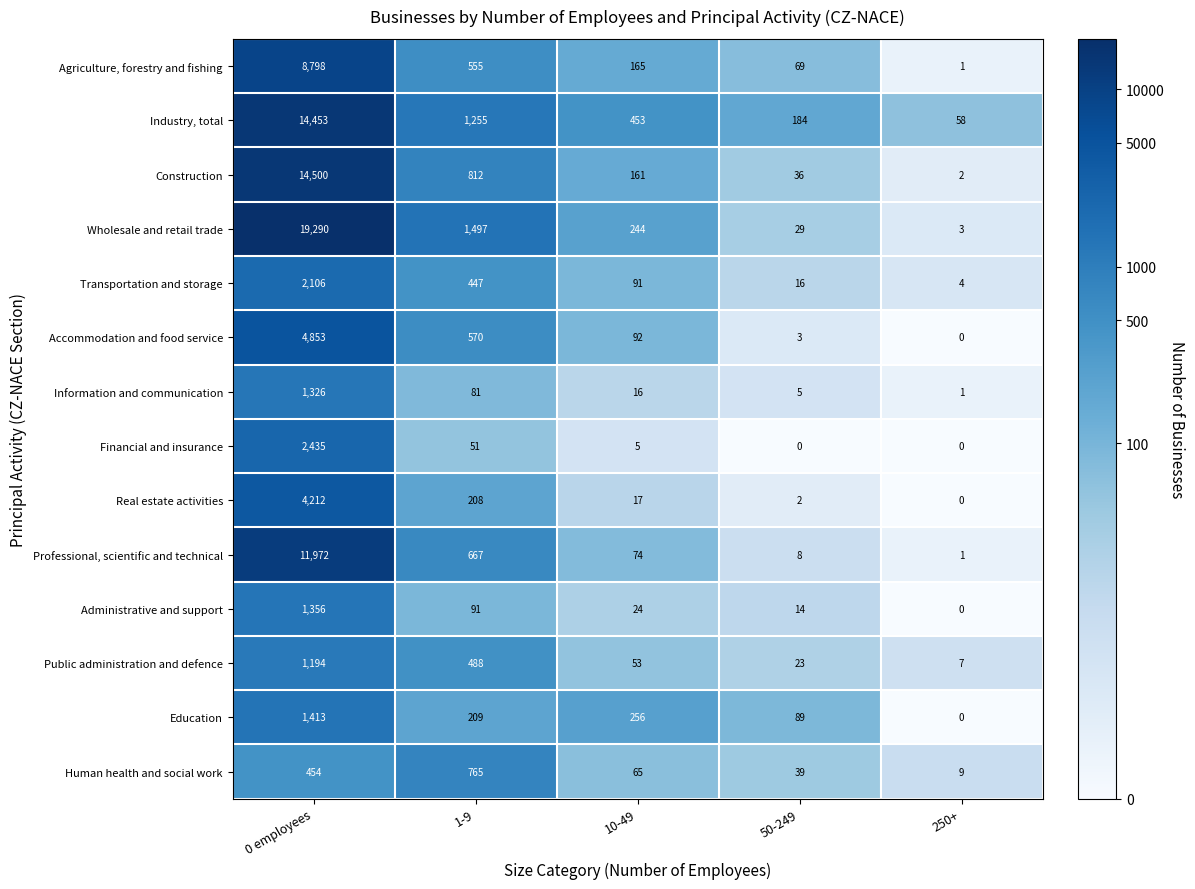

What is the maximum value shown in the chart?

19290